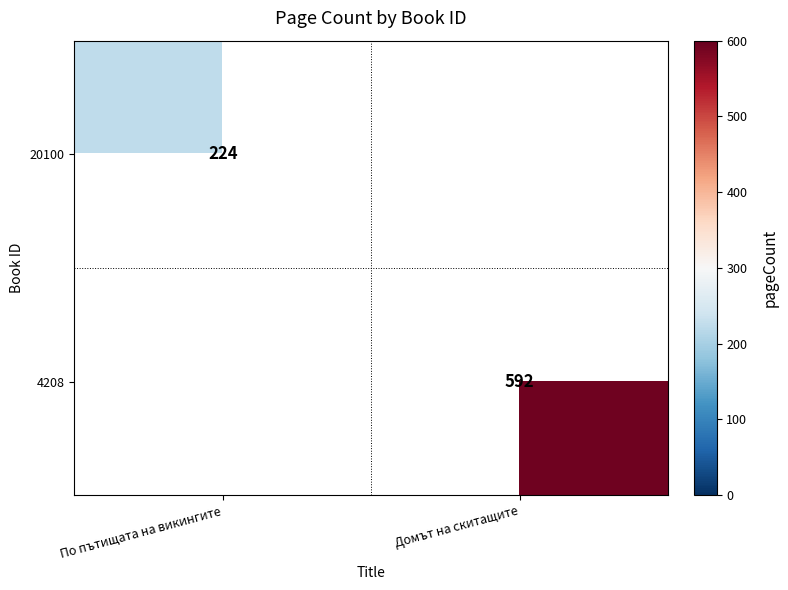

The value of 20100 at По пътищата на викингите is 224. True or false?

True